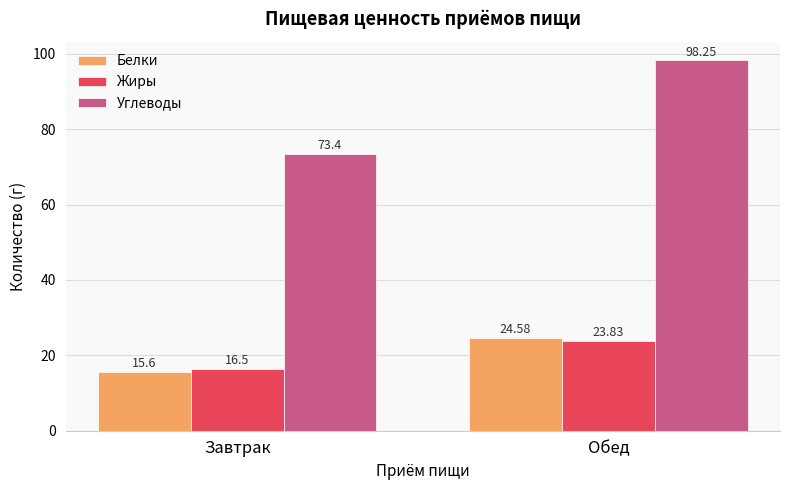

What is the label of the 1st bar from the right?

Обед